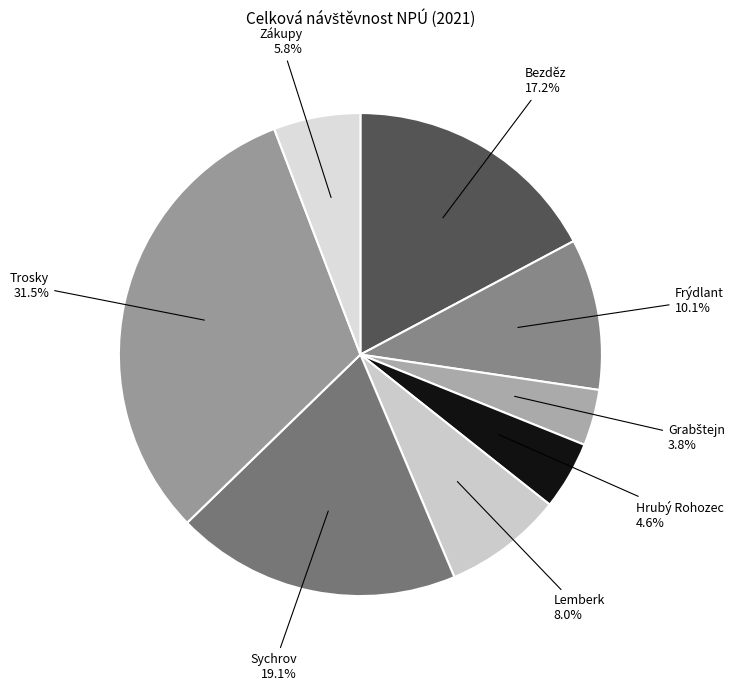

Count the number of slices in the pie.

8